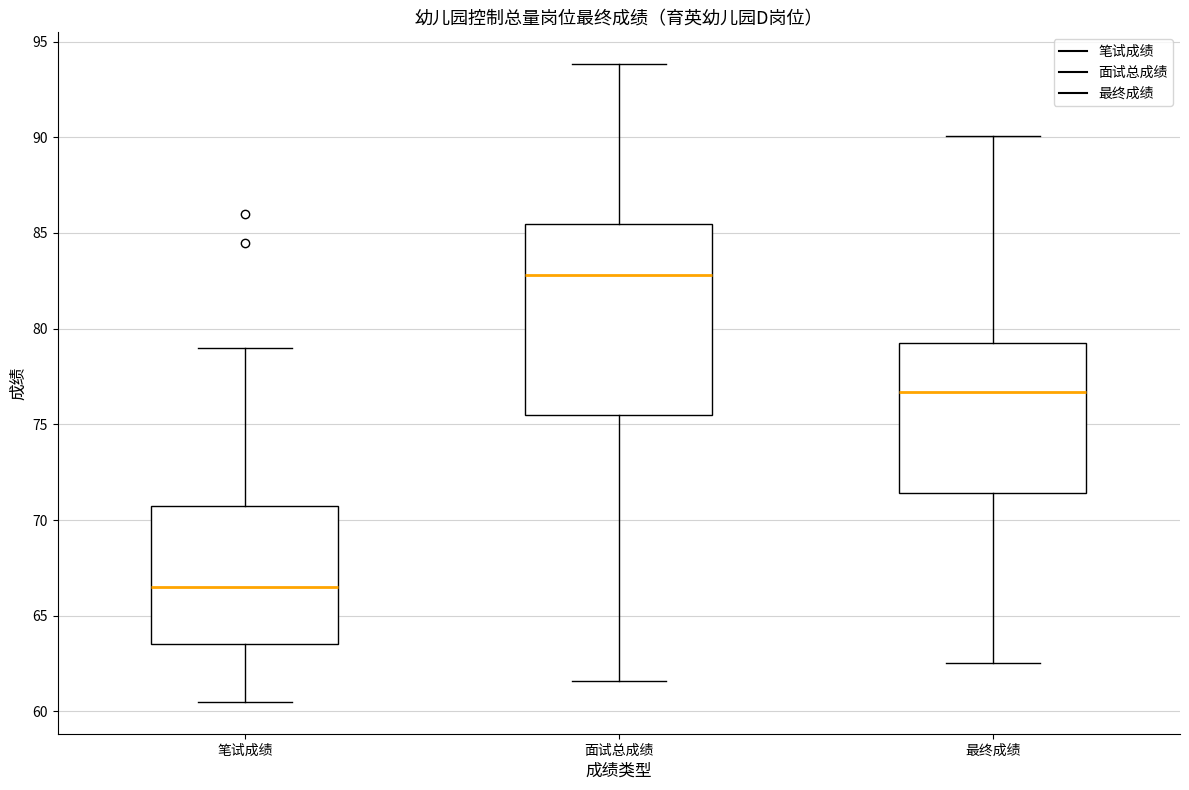

Which box's median line is the lowest?

笔试成绩